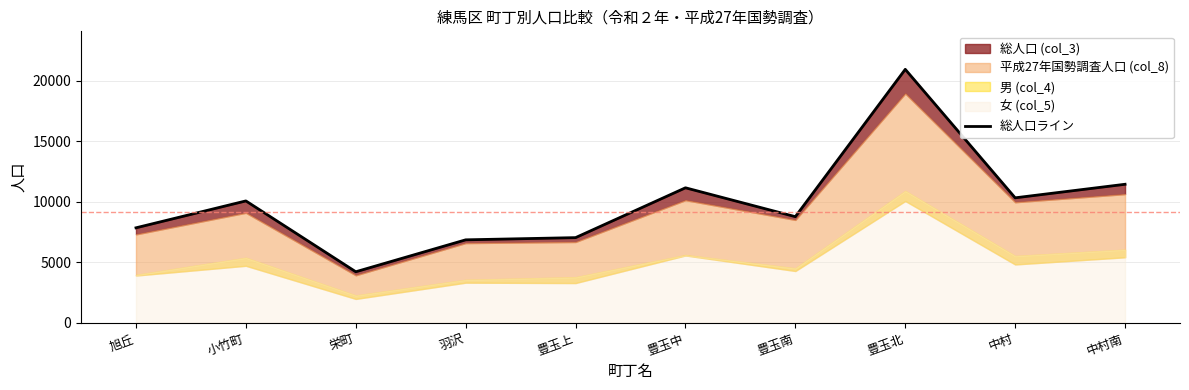

What is the smallest value displayed?

4209